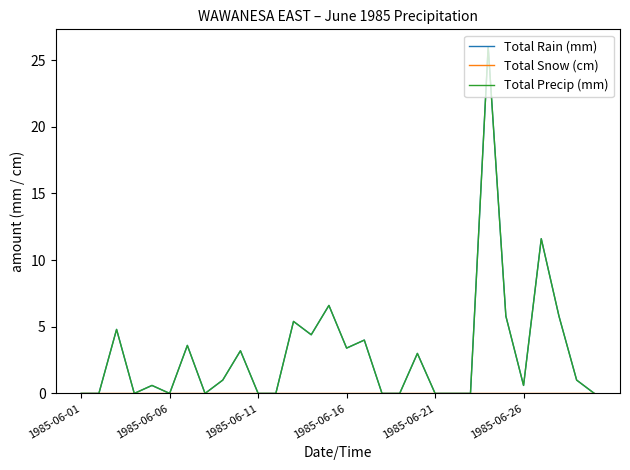

Does the chart have visible grid lines?

No